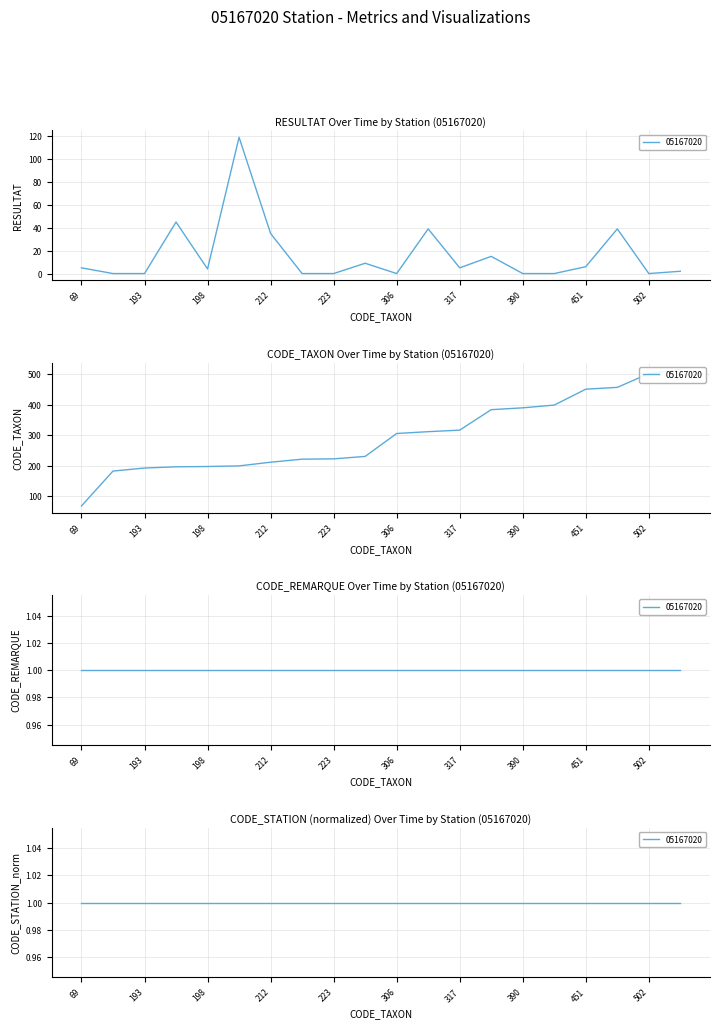

What is the difference between the second highest and second lowest values in the RESULTAT series?

45